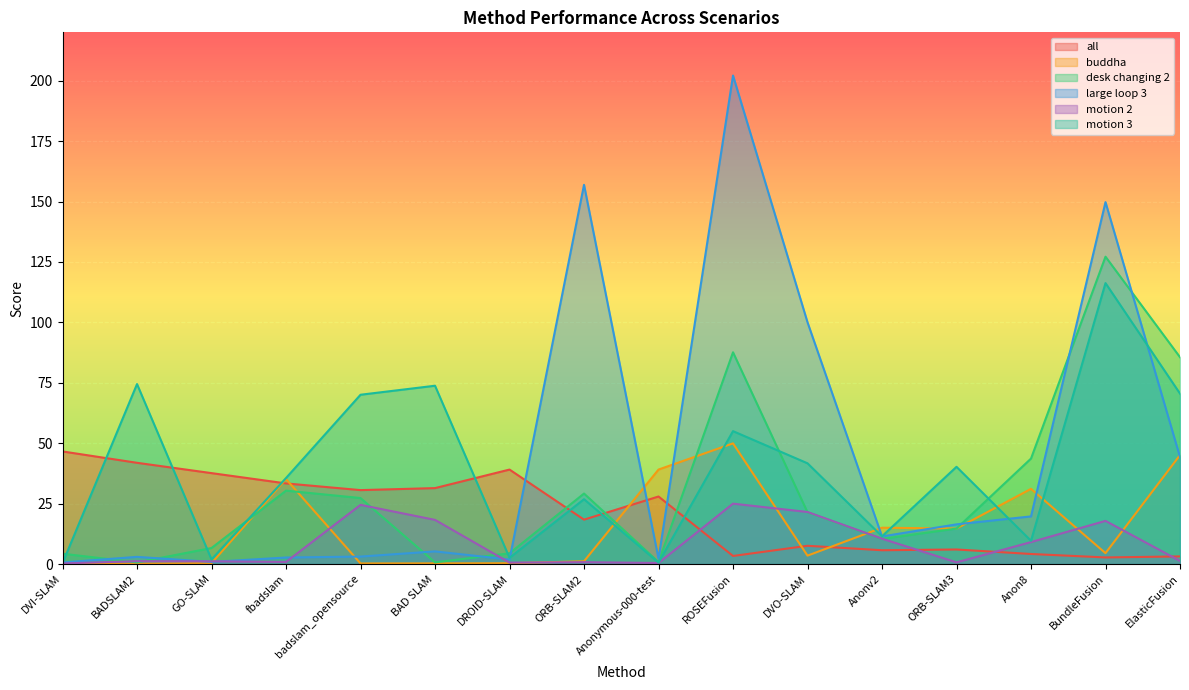

What is the difference between the maximum and minimum values in the buddha series?

49.8